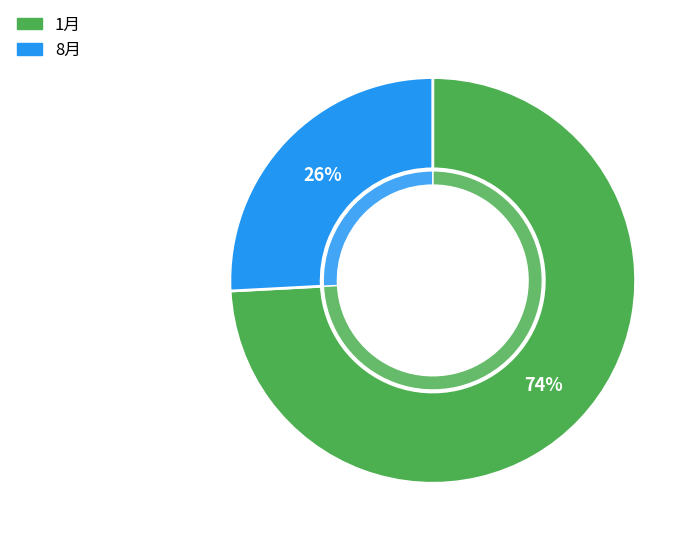

To the nearest percent, what is the average slice percentage?

50%